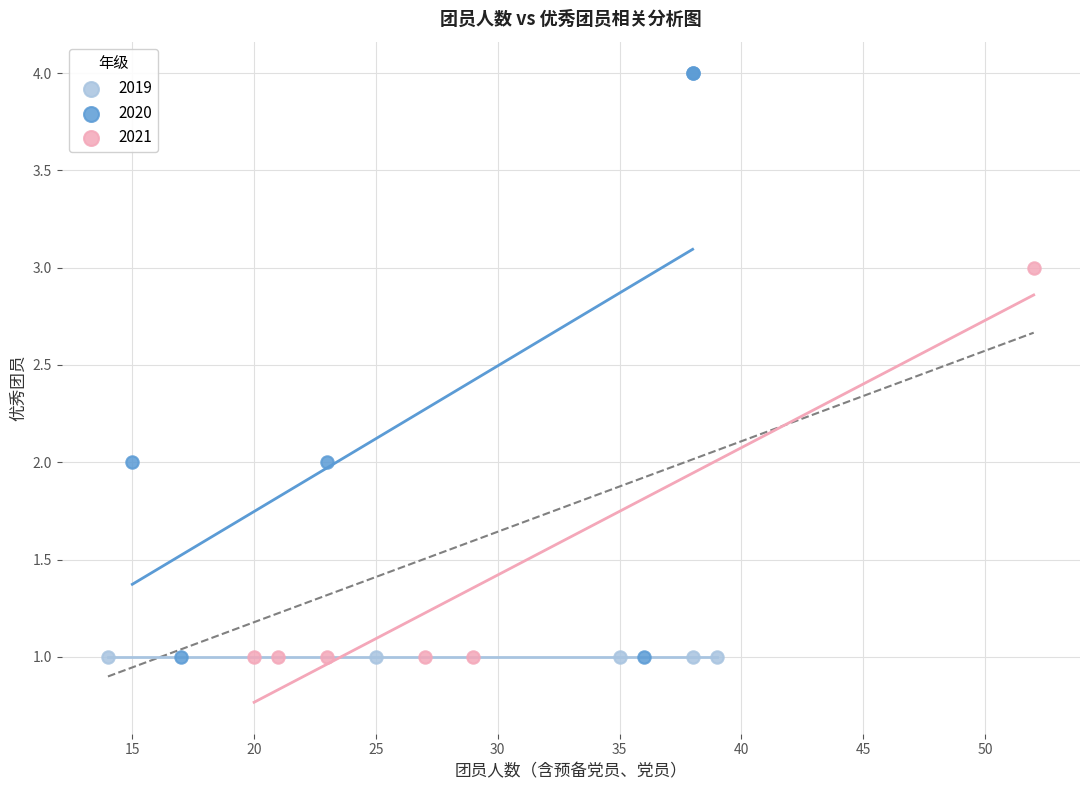

Which series reaches the maximum Y coordinate?

2020